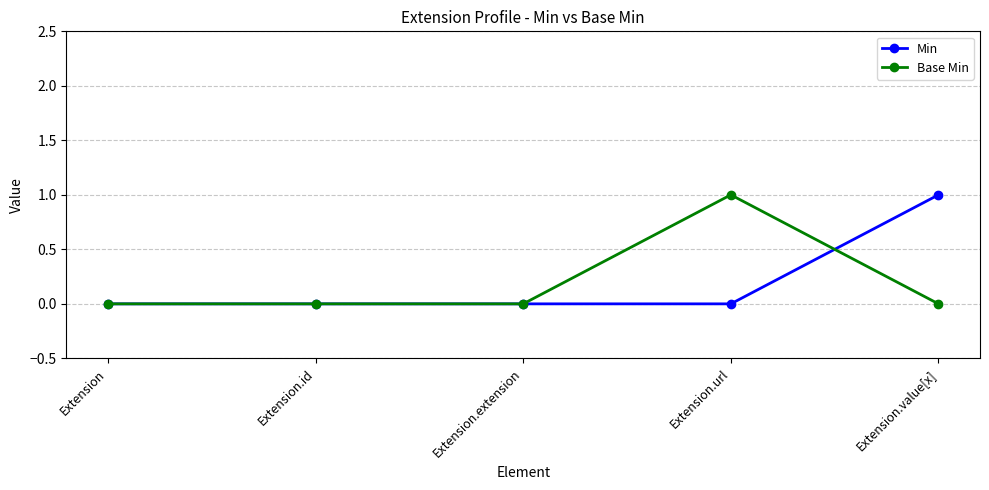

The value of Base Min at Extension is 1. True or false?

False